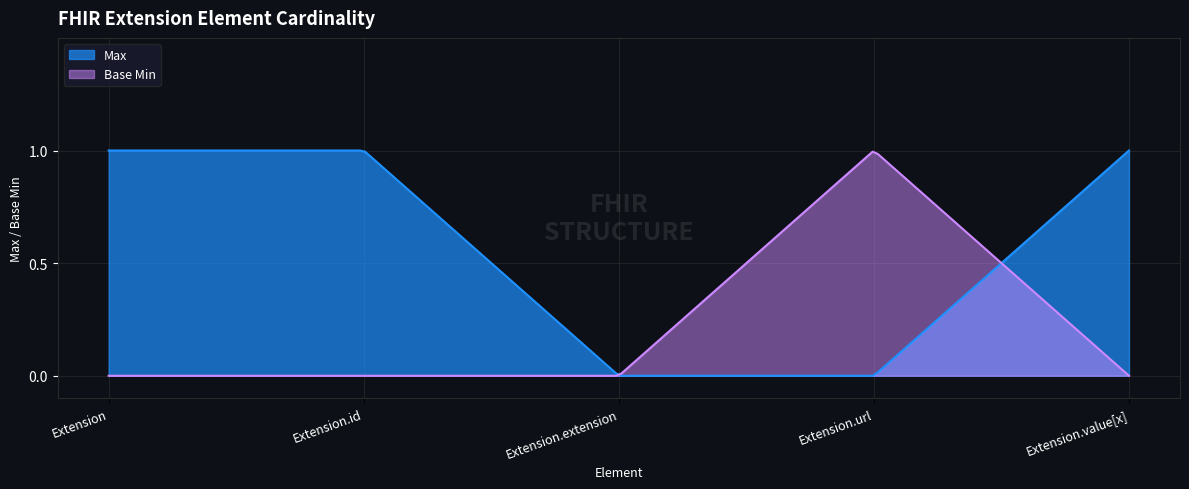

What is the spread (max minus min) of values at Extension?

1